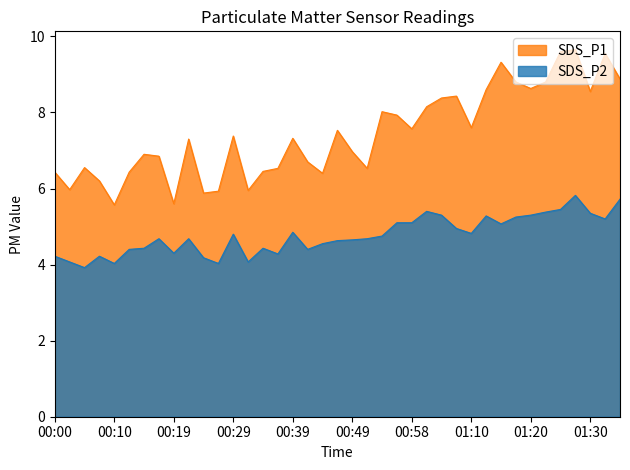

What is the average value of the SDS_P1 series?

7.4